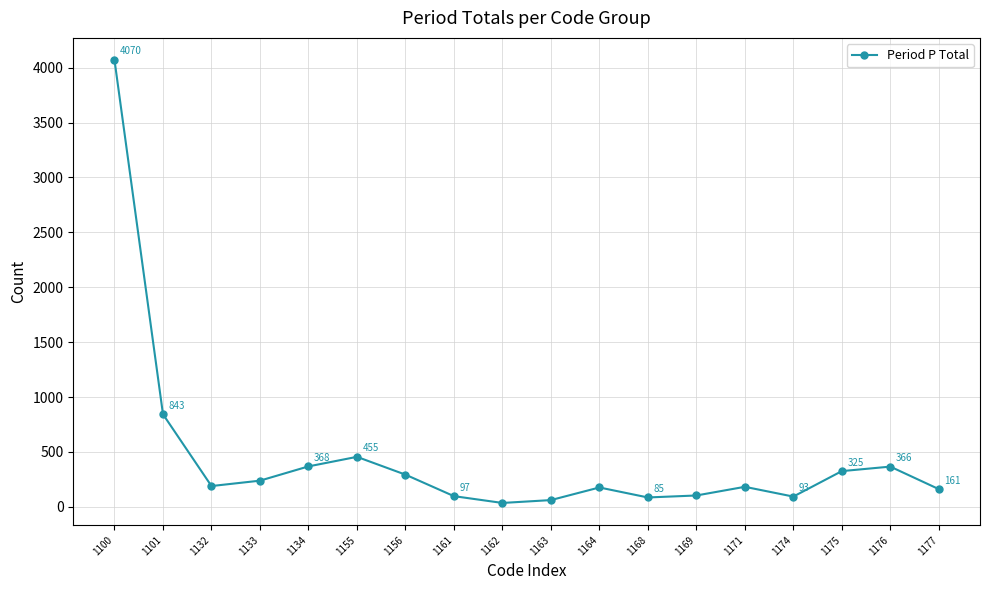

What is the change in value from 1132 to 1168?

-104